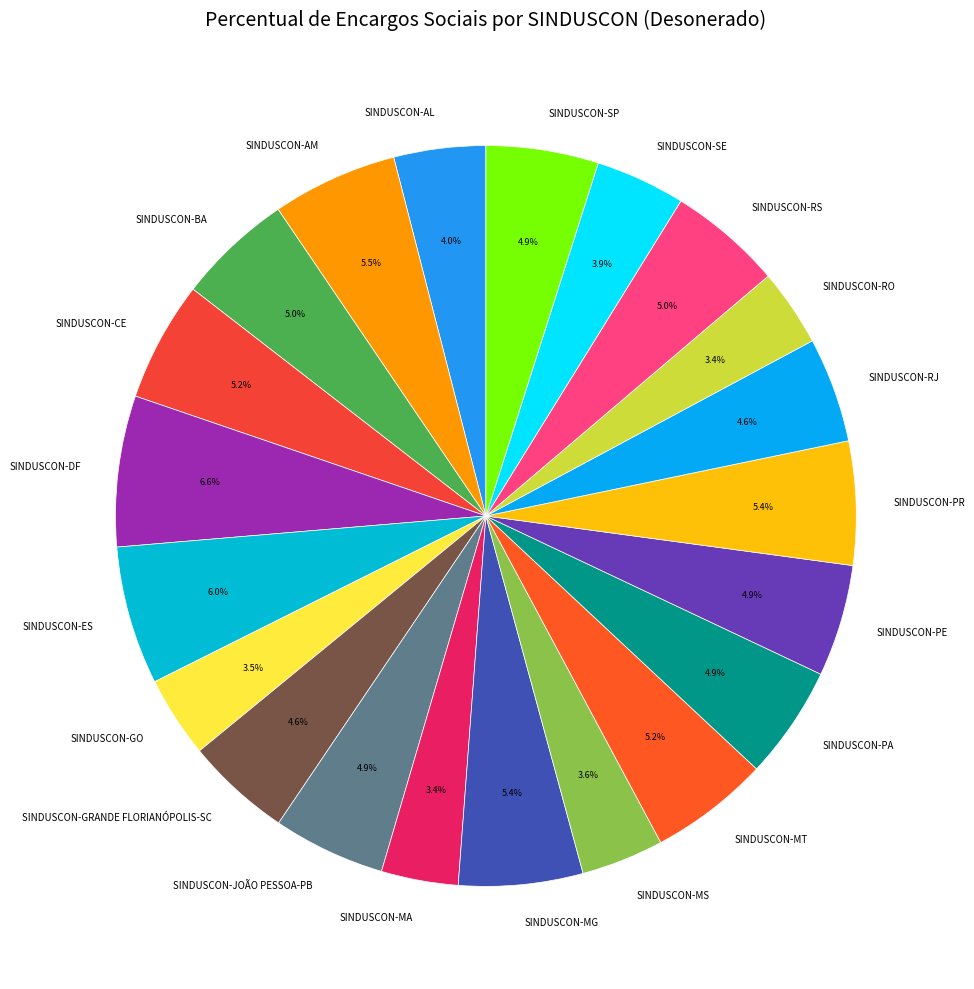

What is the ratio of the value at SINDUSCON-JOÃO PESSOA-PB to the value at SINDUSCON-CE?

0.9